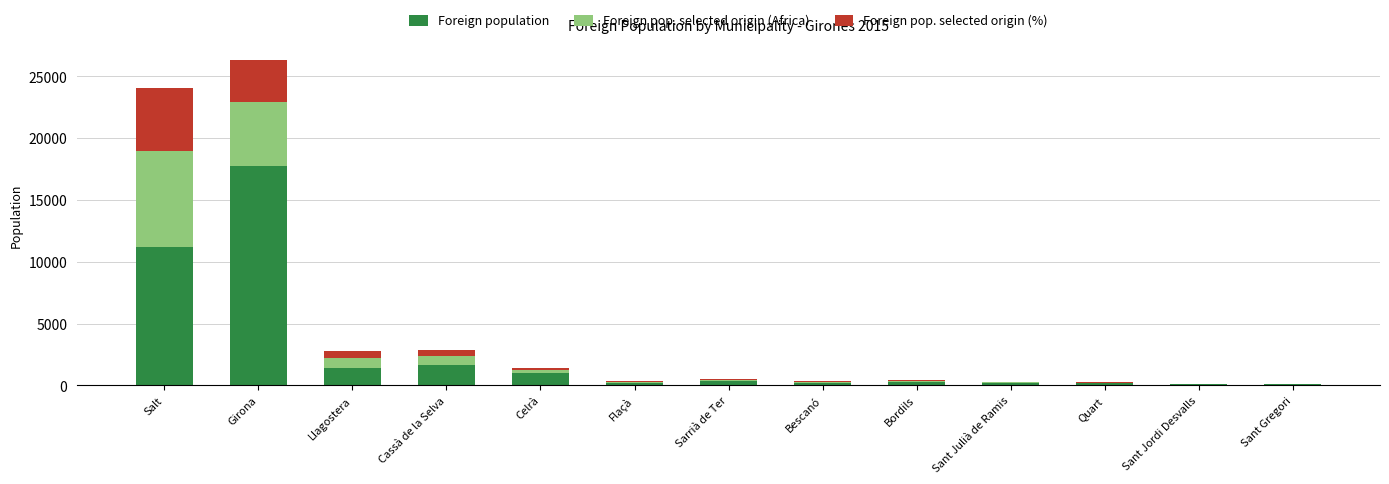

At which category is the sum across all series the highest?

Girona